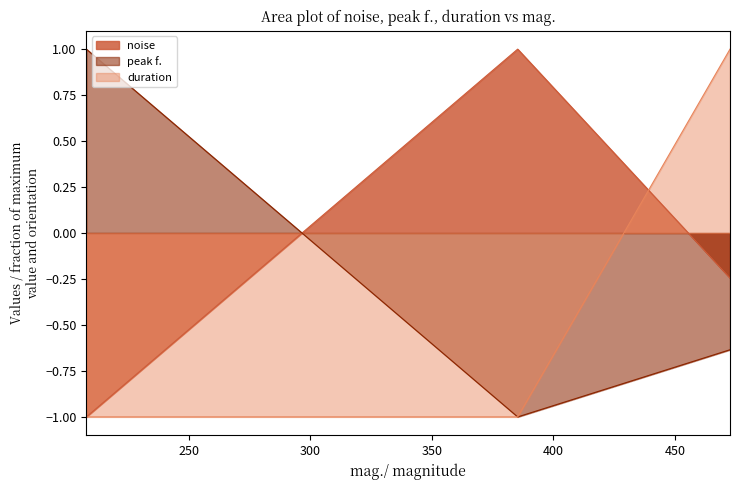

At how many categories does at least one series exceed 0?

3